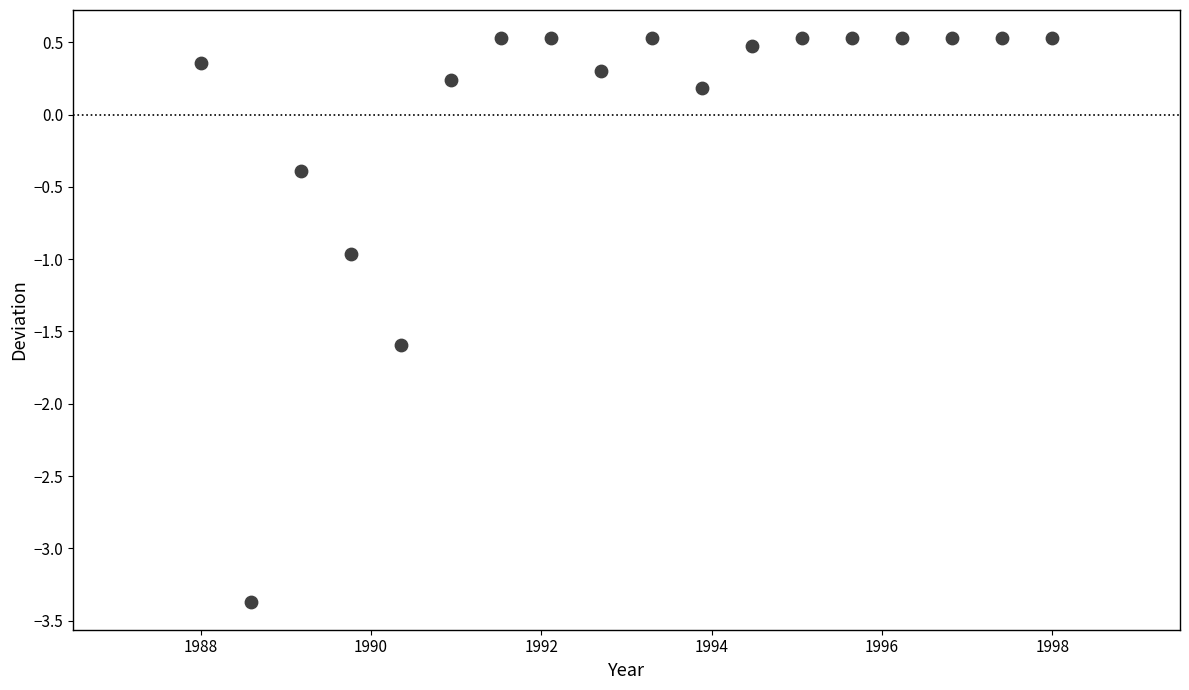

What is the range of X values (max minus min)?

10.0